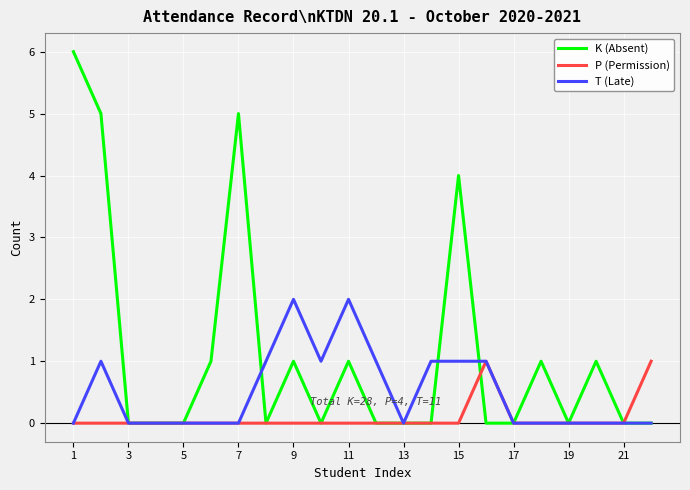

True or false: T (Late) has more than 2 interior local peaks.

True